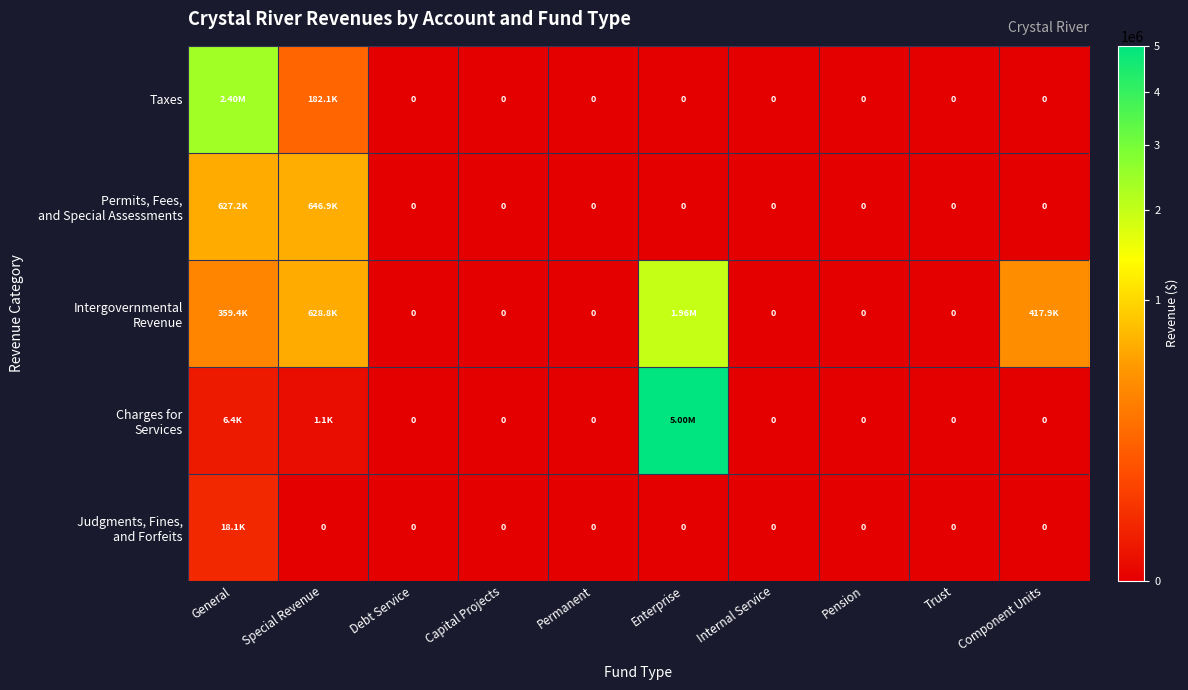

How many positive values does the Intergovernmental Revenue series have?

4